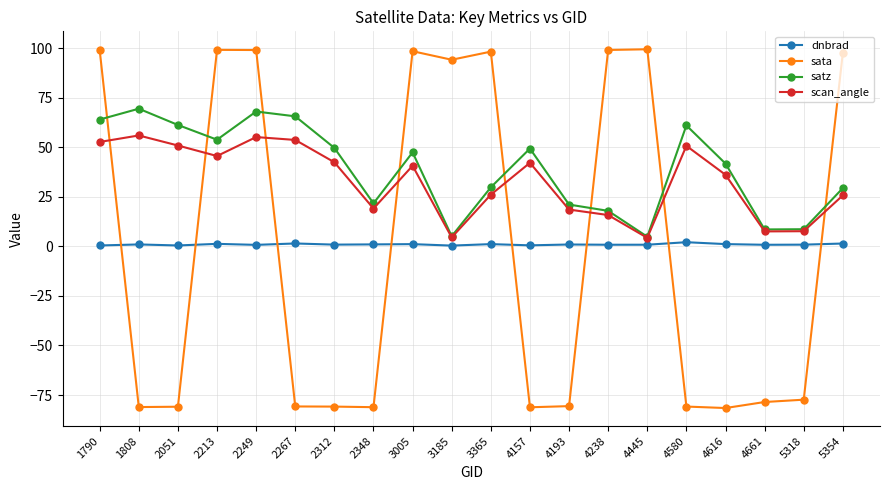

What is the minimum value for dnbrad?

0.4